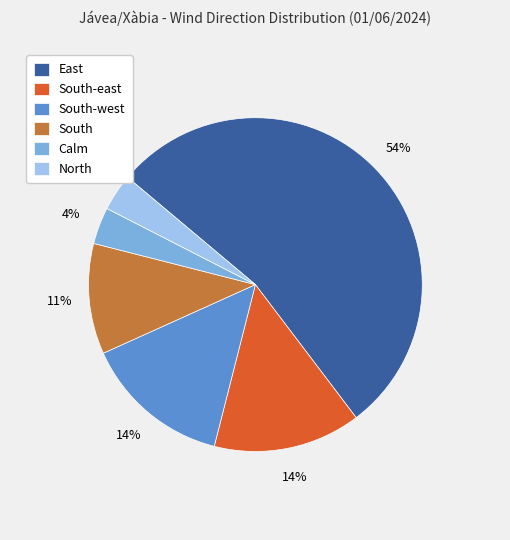

Does any single category account for the majority?

Yes